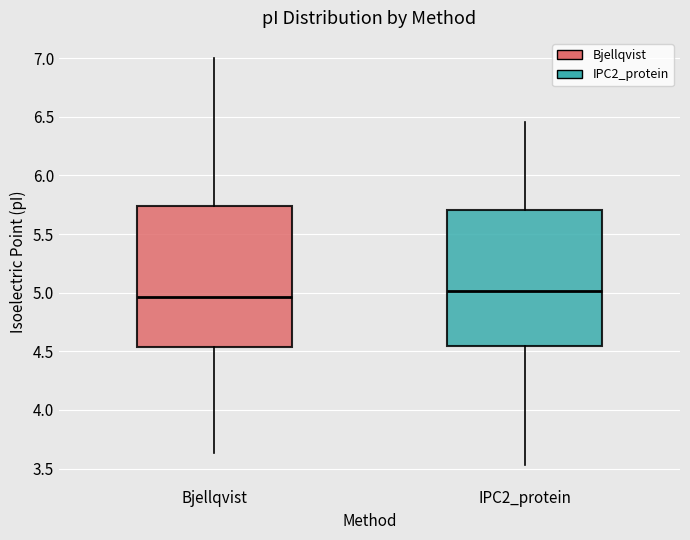

Which box has the lowest median line?

Bjellqvist